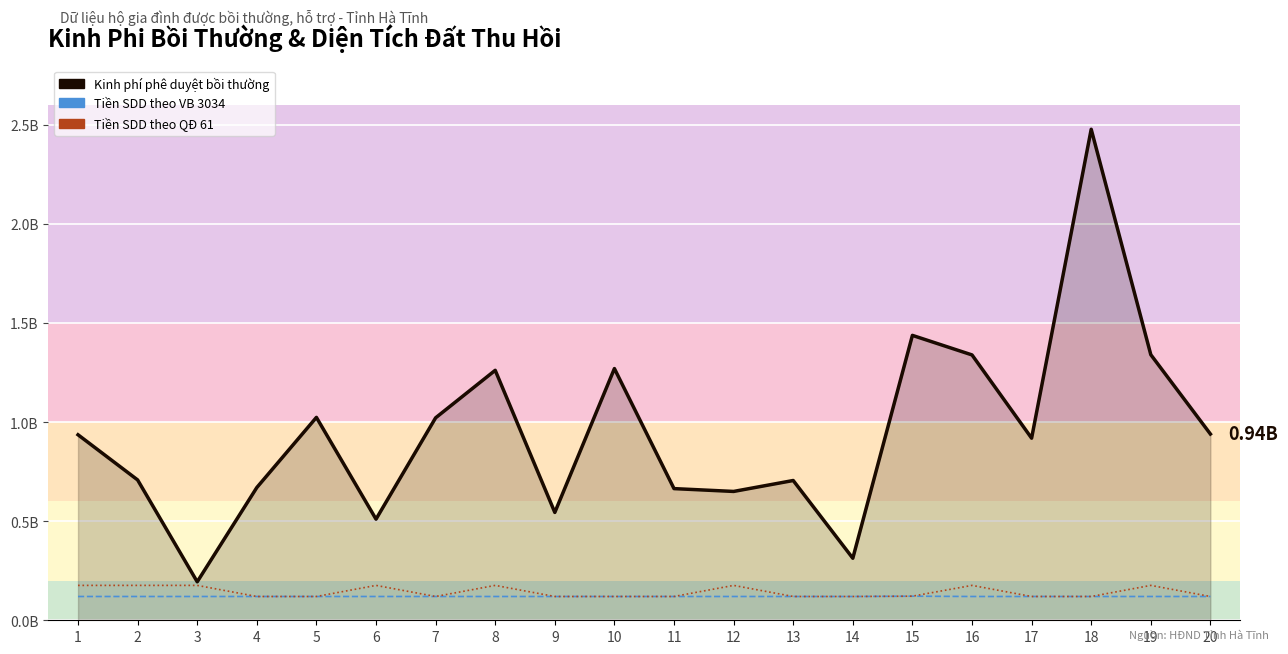

True or false: Kinh phí phê duyệt bồi thường and Tiền SDD theo QĐ 61 cross at least once.

False